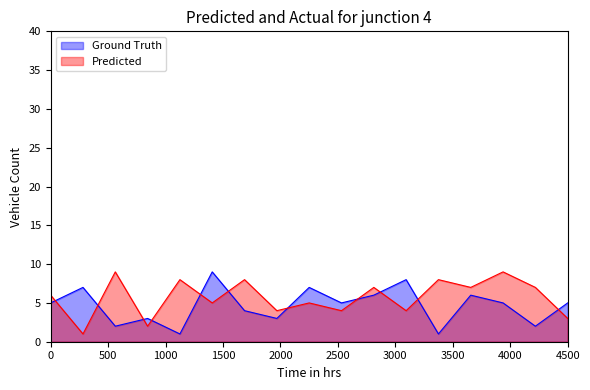

What is the difference between the highest and lowest values at 3?

6